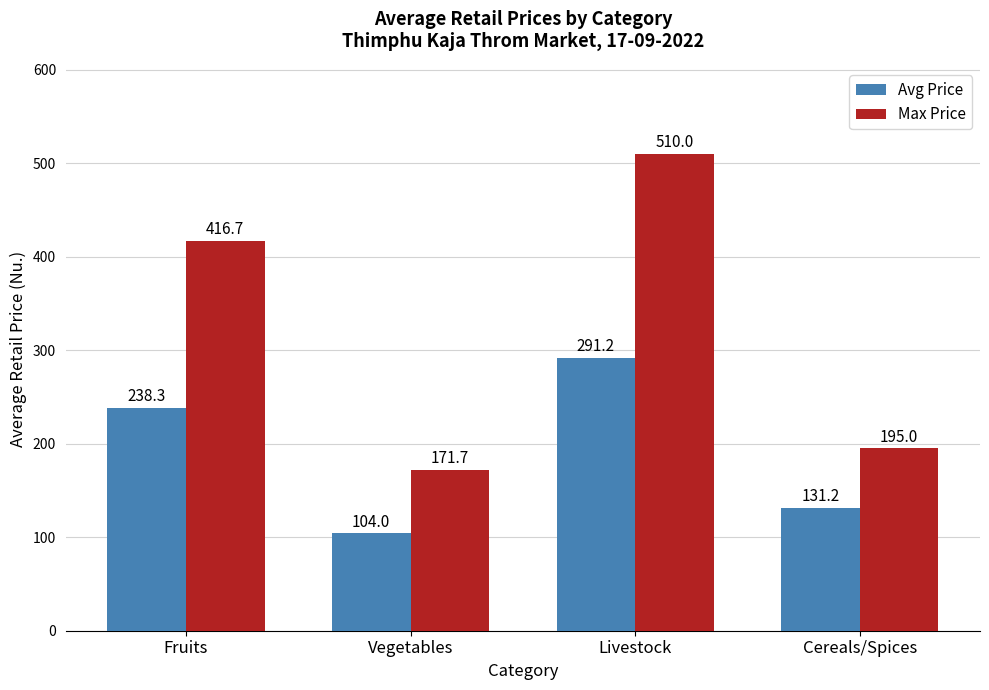

At which label does Avg Price reach its minimum?

Vegetables